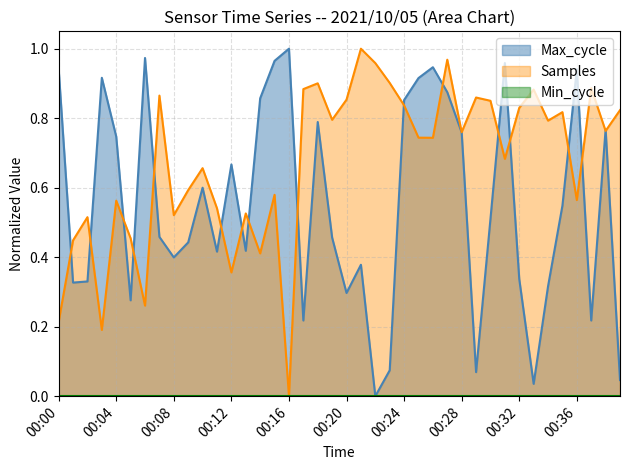

After their last crossing, which series has the higher values: Max_cycle or Samples?

Samples